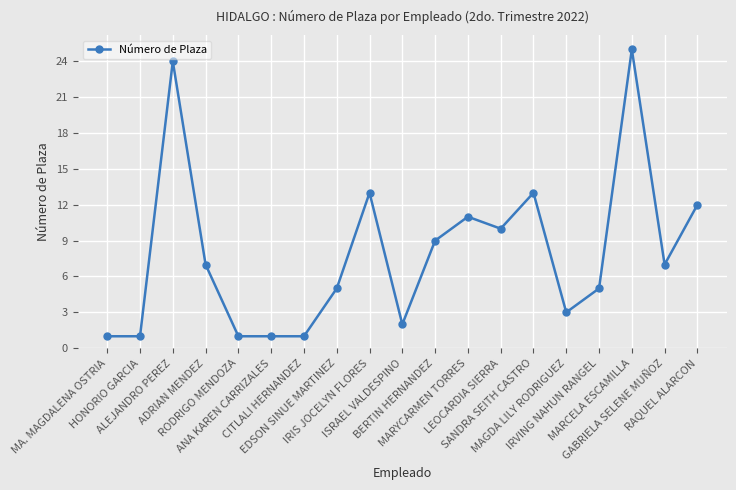

What is the smallest value displayed?

1